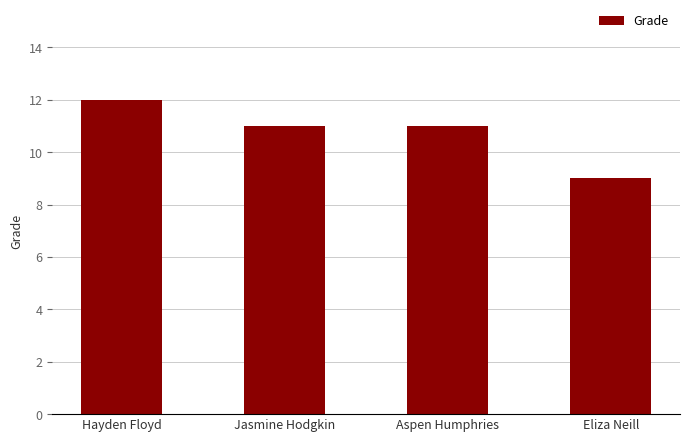

Count the values in the range 11 to 12.

3